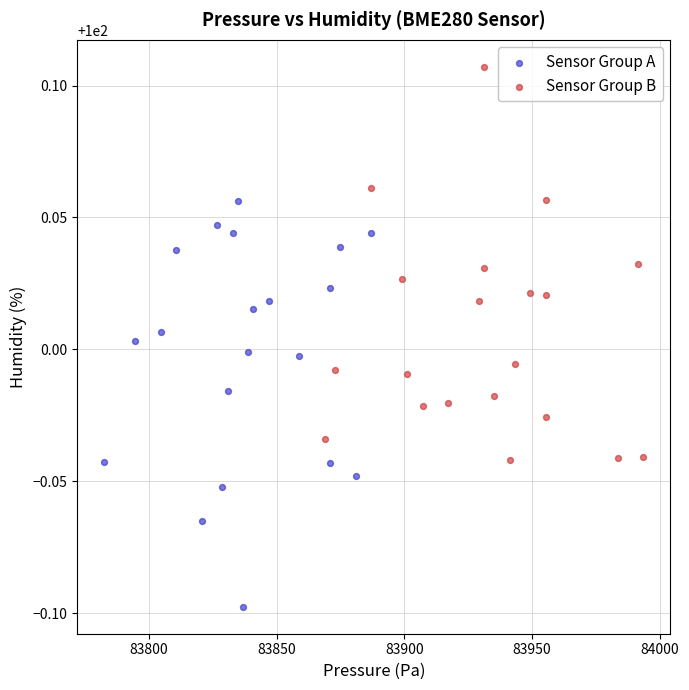

Which series contains the highest Y value?

Sensor Group B